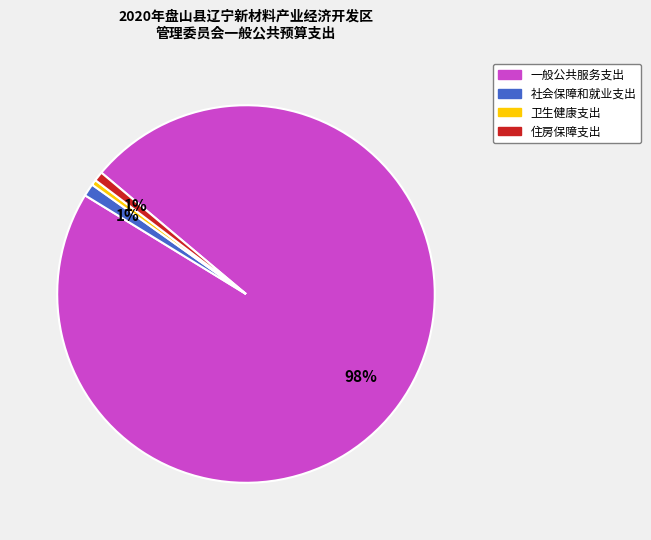

To the nearest percent, what percentage of the pie is 住房保障支出?

1%